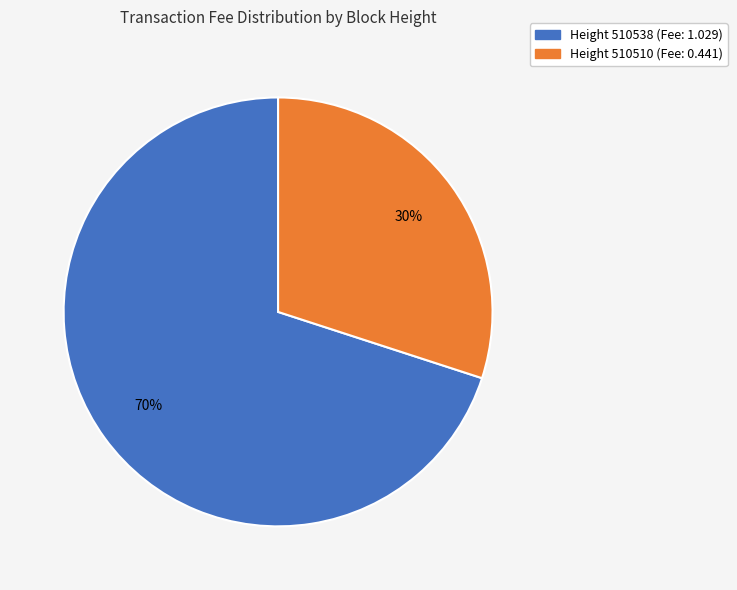

Is there a majority slice in this chart?

Yes